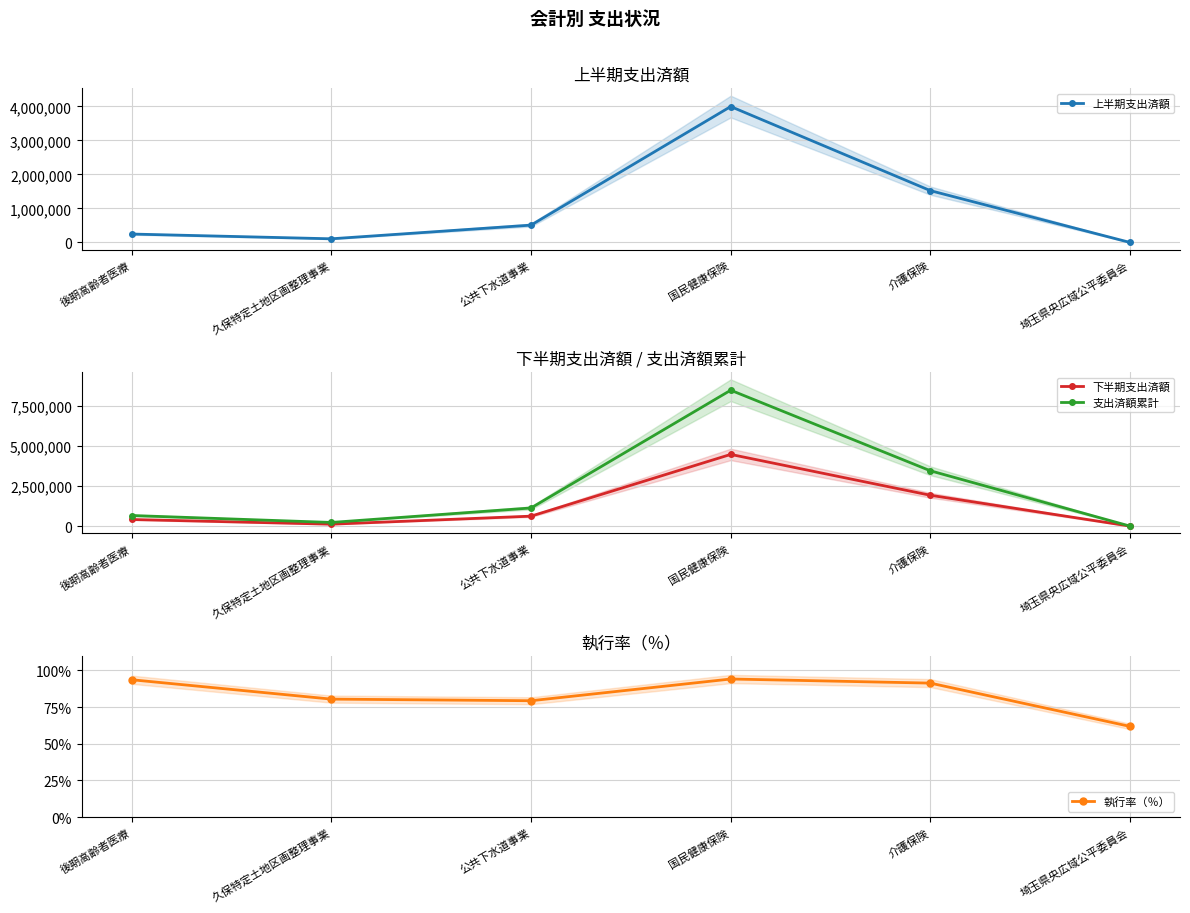

Which series ends up on top after the final intersection of 上半期支出済額 and 下半期支出済額?

上半期支出済額